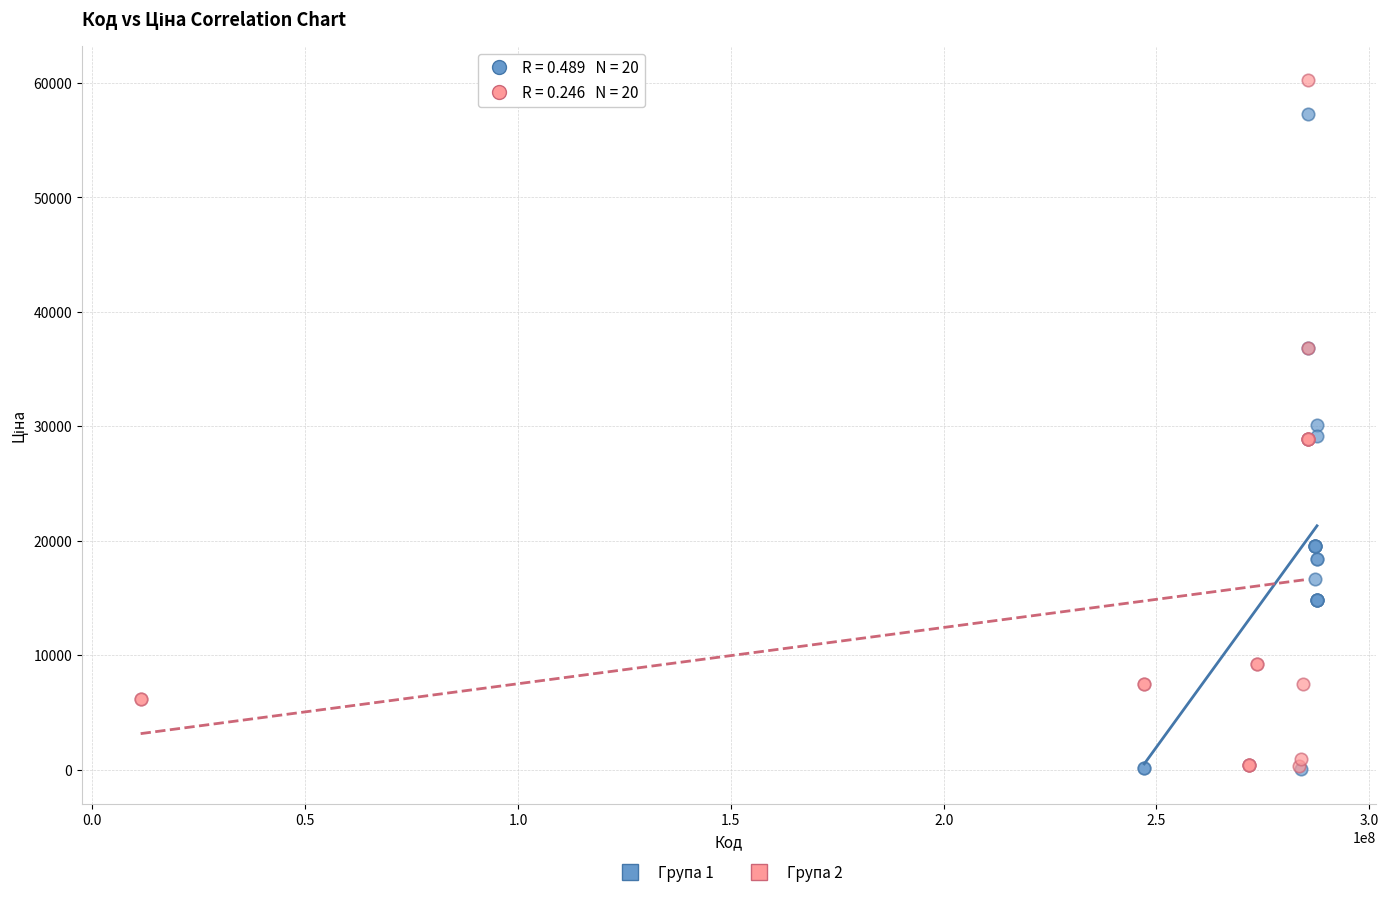

Which series contains the highest Y value?

Група 2